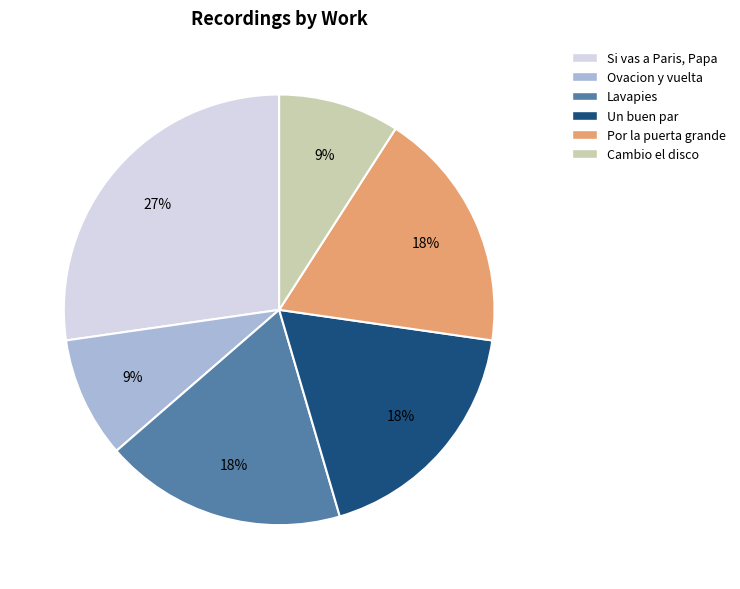

Which slice is the largest?

Si vas a Paris, Papa